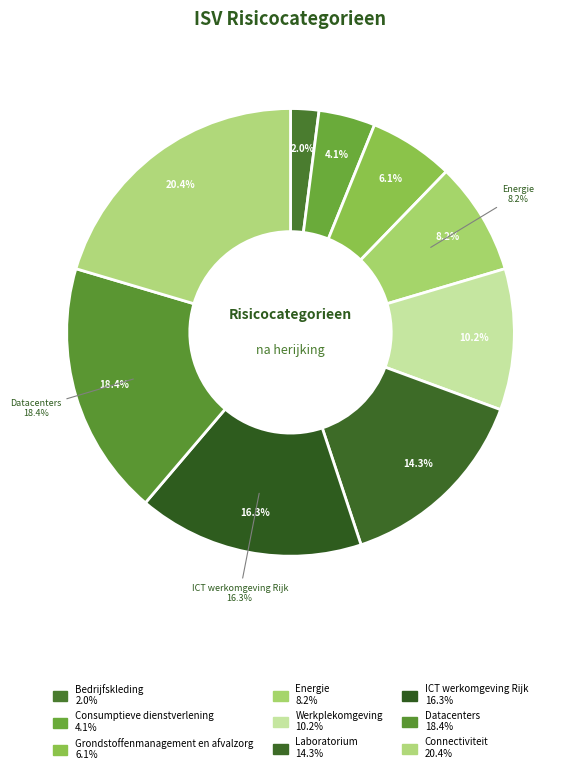

Rank the categories by value from lowest to highest.

Bedrijfskleding, Consumptieve dienstverlening, Grondstoffenmanagement en afvalzorg, Energie, Werkplekomgeving, Laboratorium, ICT werkomgeving Rijk, Datacenters, Connectiviteit